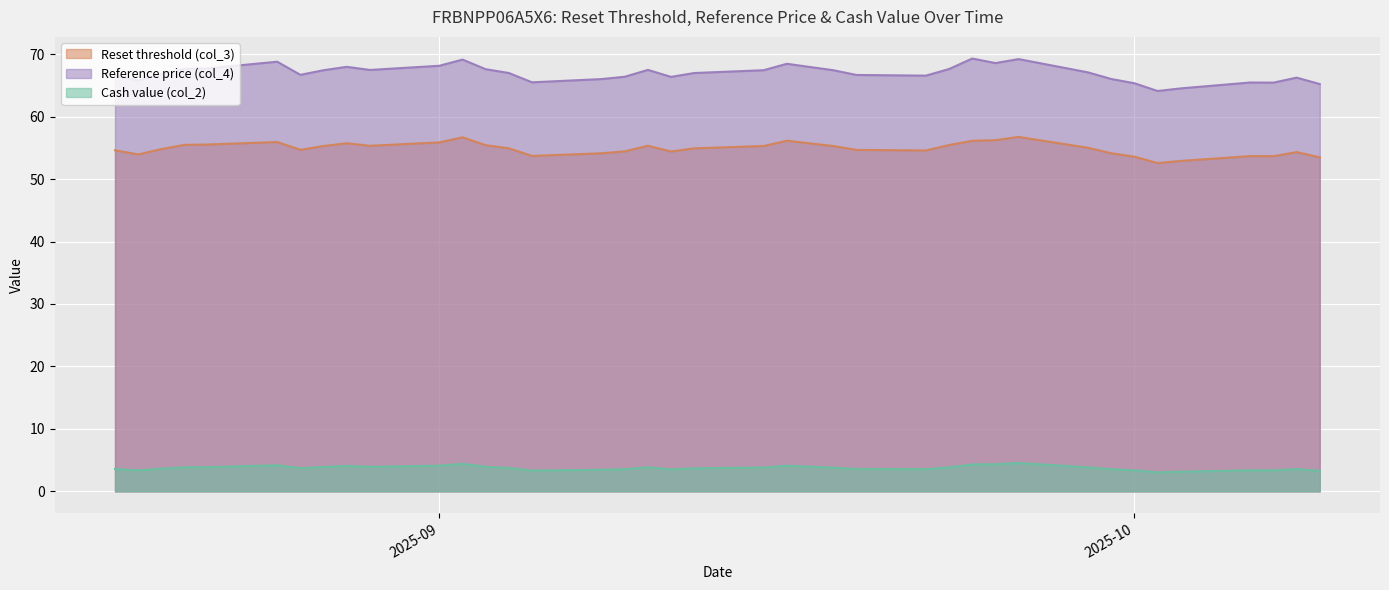

What is the total value across all series at 2025-09-30?

123.7